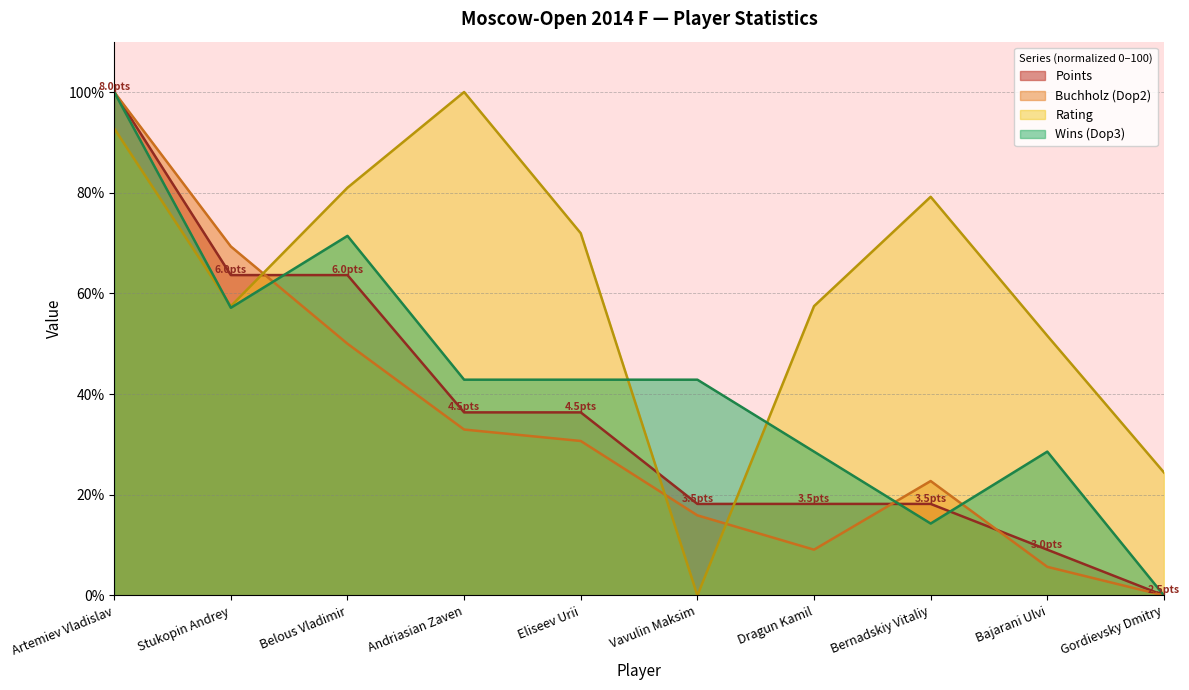

What is the average value of the Points series?

36.4